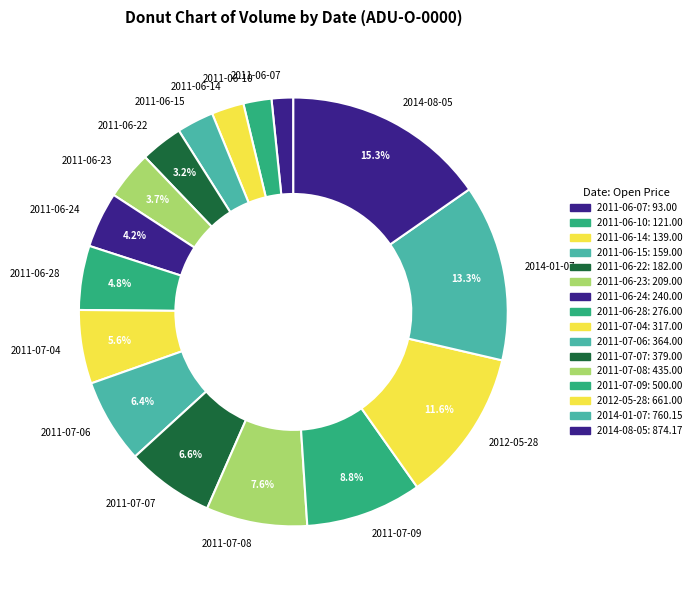

To the nearest percent, what portion does 2011-07-09 represent?

9%